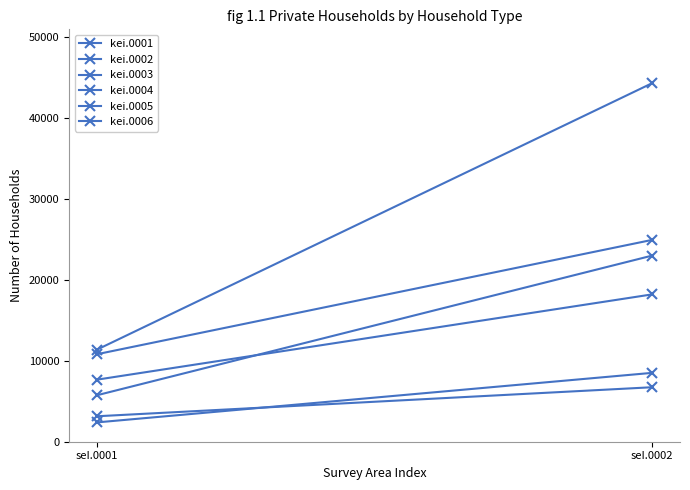

What are all the series names shown in the legend?

kei.0001, kei.0002, kei.0003, kei.0004, kei.0005, kei.0006